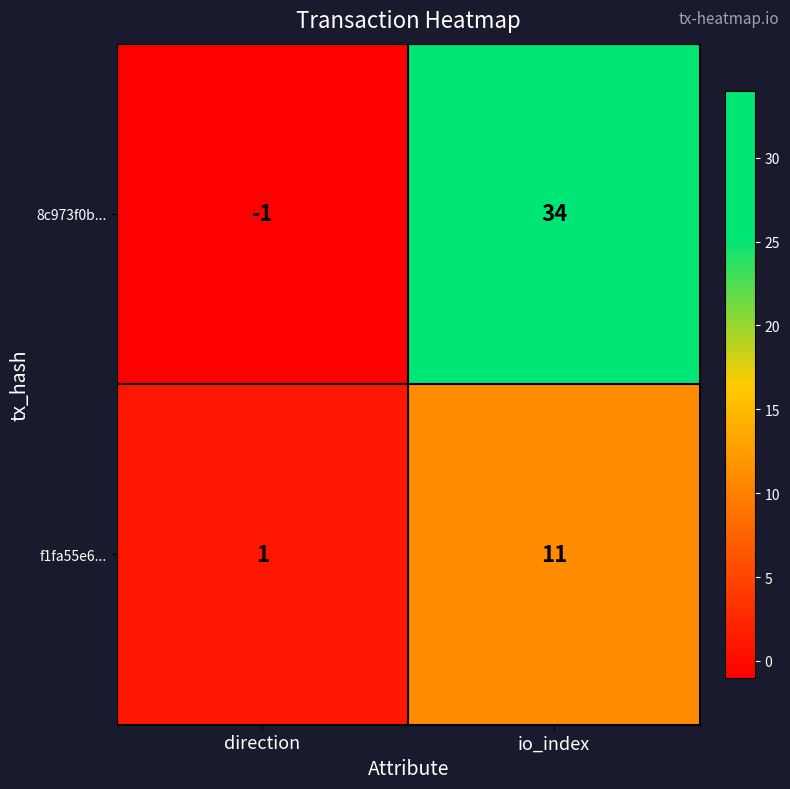

What is the sum of all 8c973f0b... values?

33